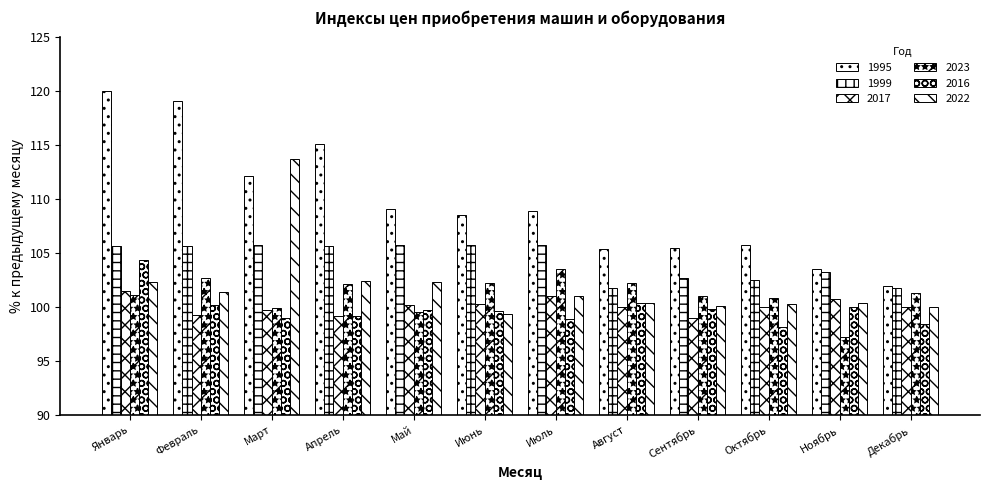

How many data points in 1999 are above 105?

7